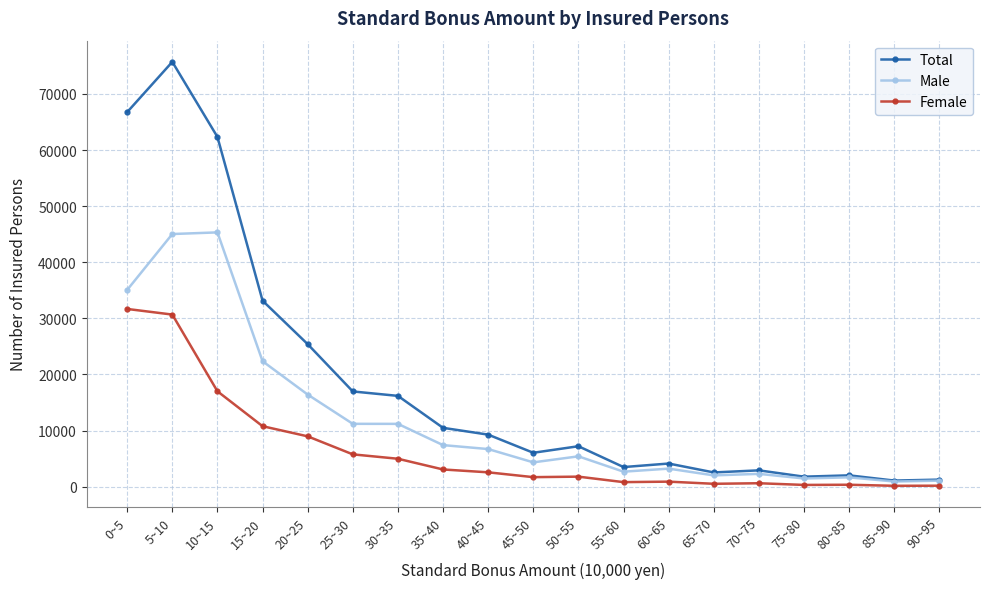

What is the label of the 9th point from the right?

50~55